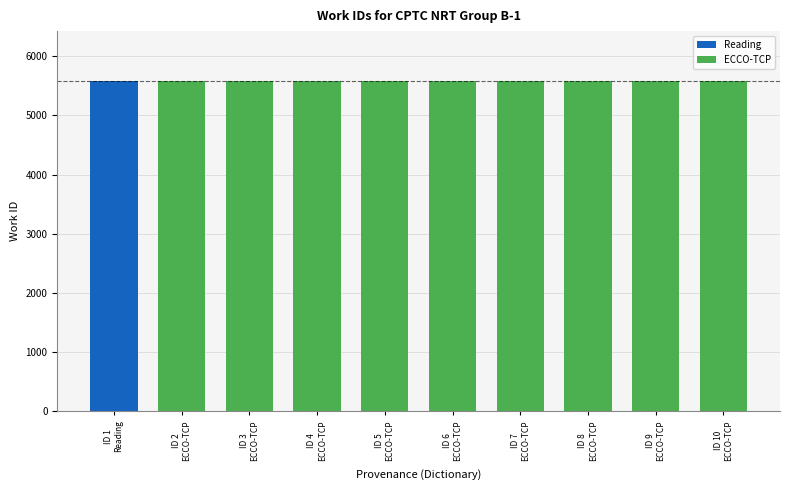

At which category does the chart reach its minimum across all series?

ECCO-TCP